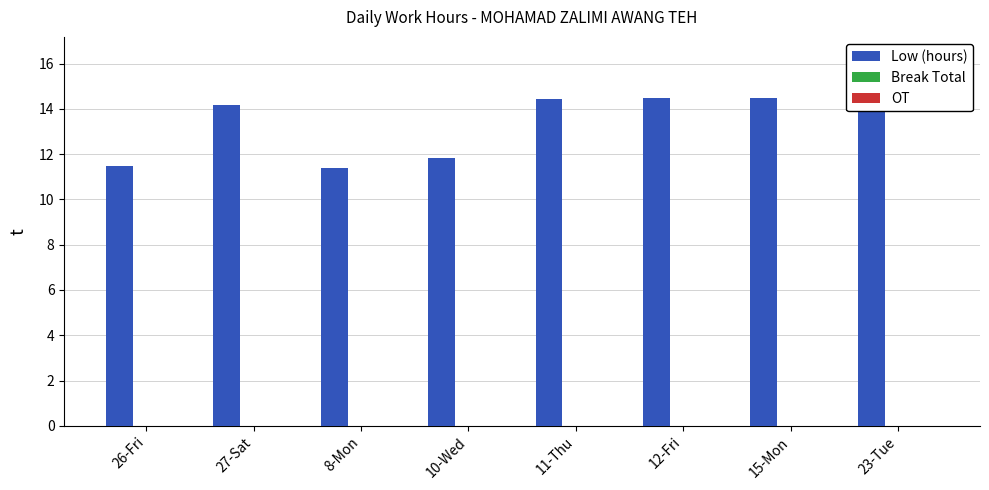

List the labels in order of Break Total value, largest first.

26-Fri, 27-Sat, 8-Mon, 10-Wed, 11-Thu, 12-Fri, 15-Mon, 23-Tue